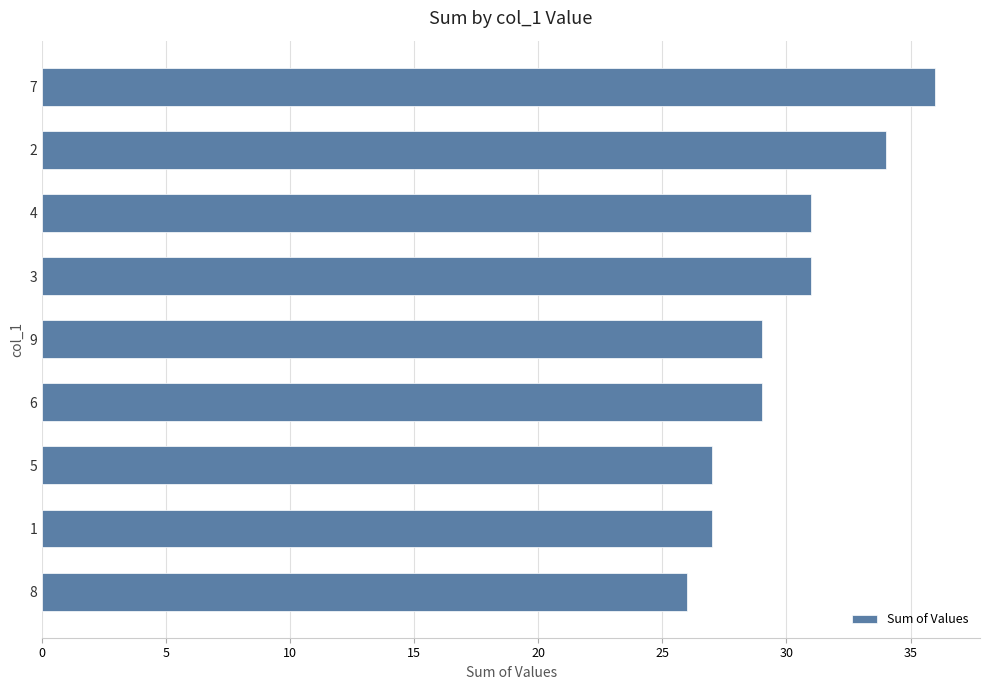

What is the change in value from 4 to 5?

-4